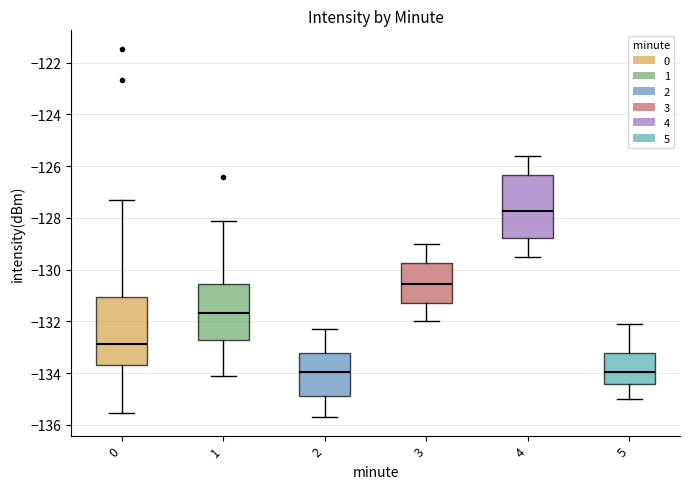

Comparing the boxes themselves (not the whiskers), which one is the tallest?

0